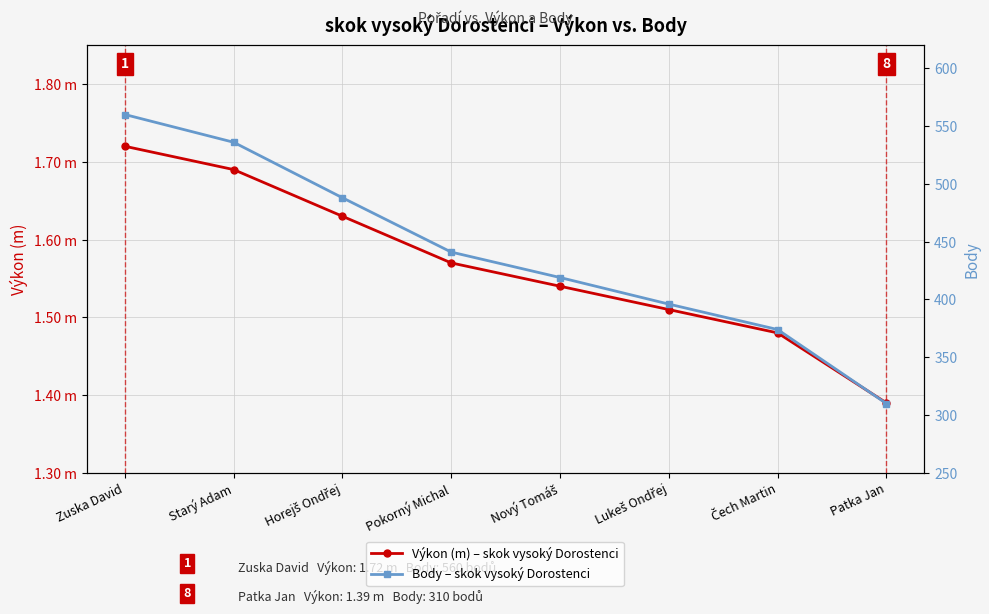

True or false: Body and Výkon (m) cross at least once.

False